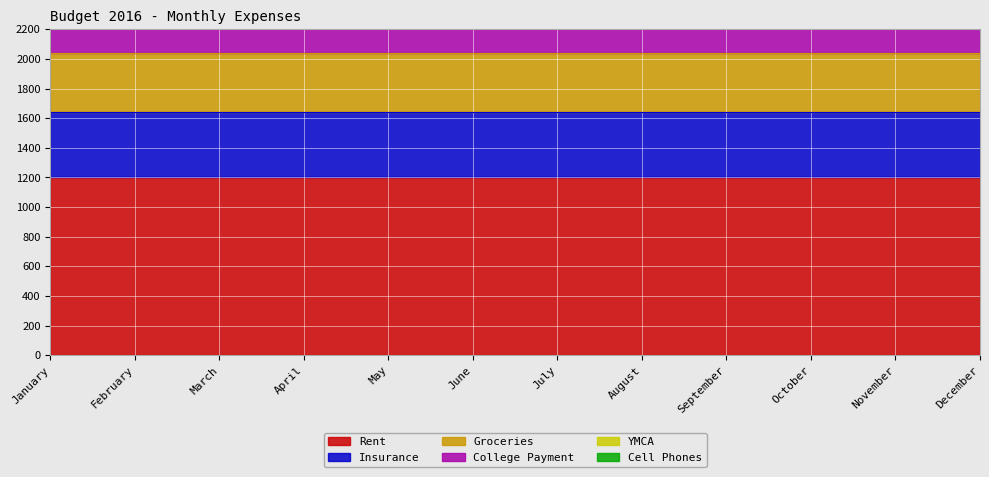

True or false: College Payment has a value of 320 at June.

True